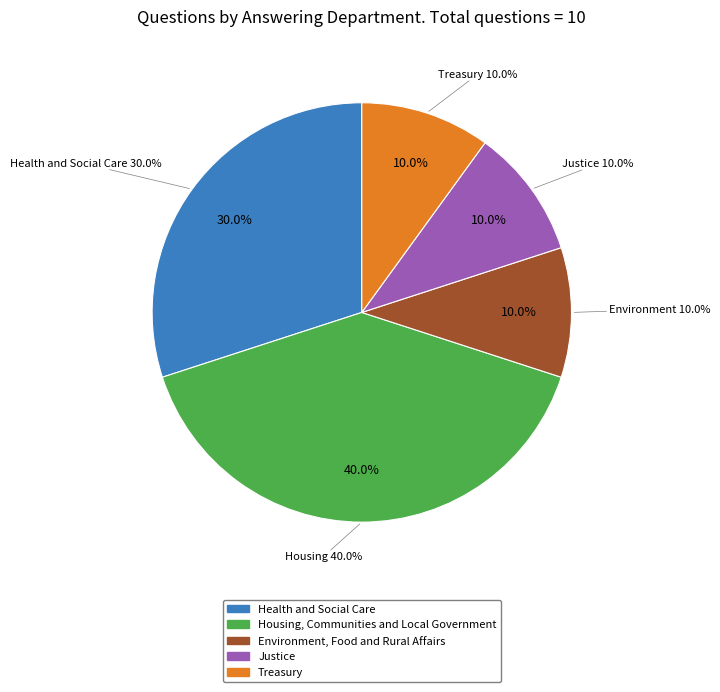

Which category has the smallest portion of the pie?

Environment, Food and Rural Affairs